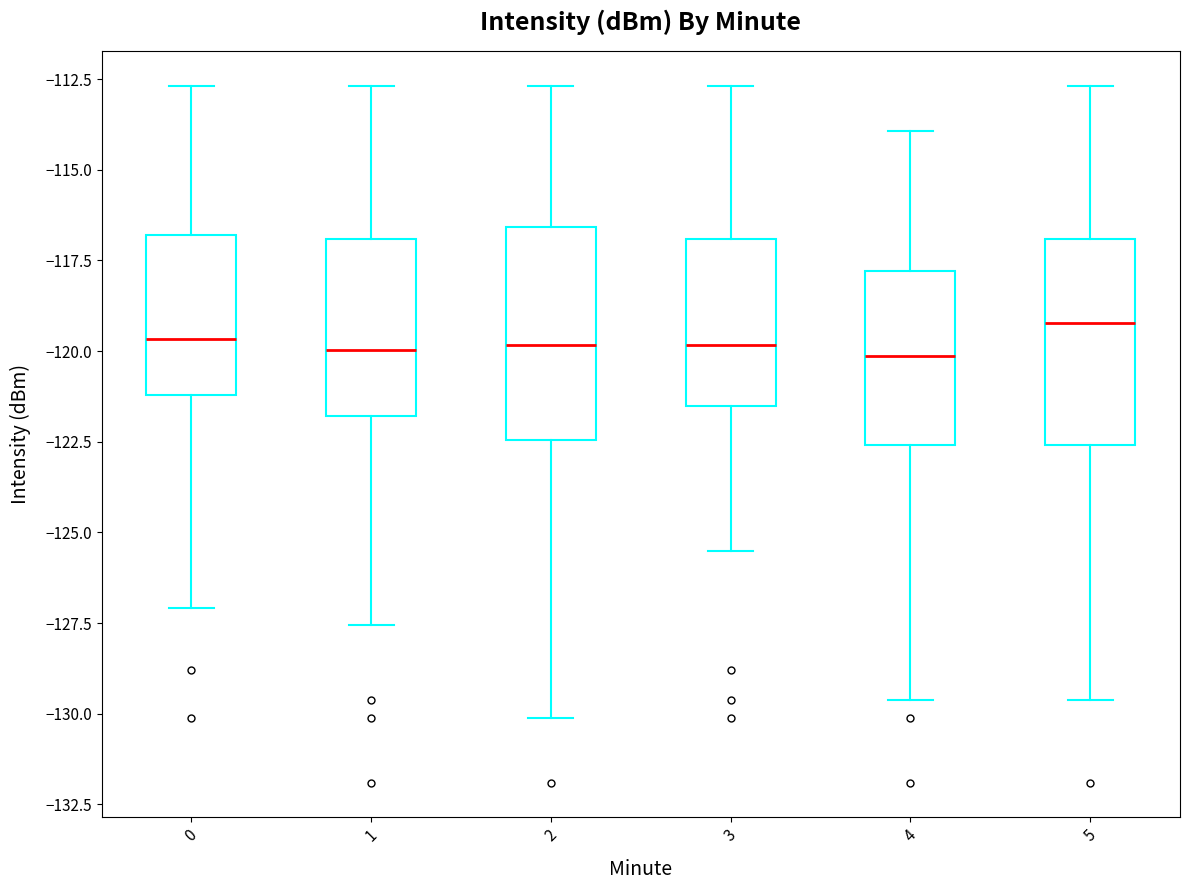

Reading left to right, read every box against the y-axis: the position of its median line, the range the box covers, and the ends of its whiskers. The values are not printed on the chart, so give them approximately, as read against the axis.

0: median -119.5, box -121.0 to -117.0, whiskers -127.0 to -112.5
1: median -120.0, box -122.0 to -117.0, whiskers -127.5 to -112.5
2: median -120.0, box -122.5 to -116.5, whiskers -130.0 to -112.5
3: median -120.0, box -121.5 to -117.0, whiskers -125.5 to -112.5
4: median -120.0, box -122.5 to -118.0, whiskers -129.5 to -114.0
5: median -119.0, box -122.5 to -117.0, whiskers -129.5 to -112.5